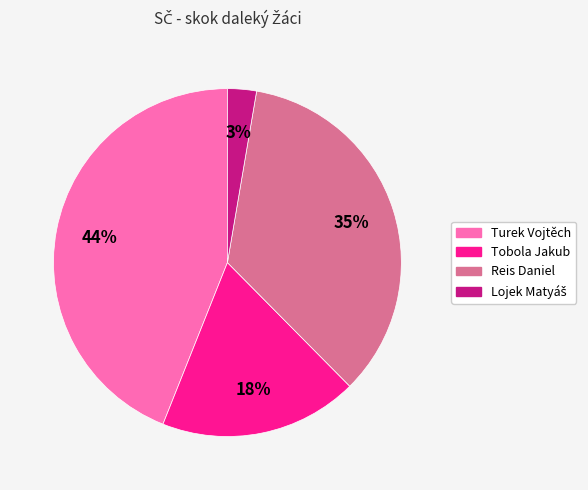

Combined, do Turek Vojtěch and Tobola Jakub account for over 50%?

Yes